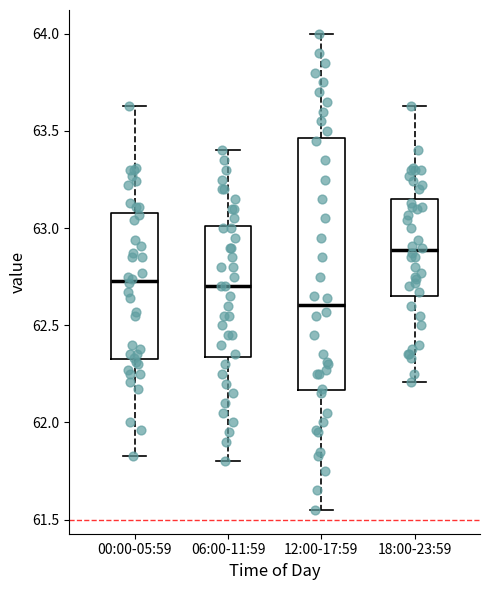

Reading left to right, read every box against the y-axis: the position of its median line, the range the box covers, and the ends of its whiskers. The values are not printed on the chart, so give them approximately, as read against the axis.

00:00-05:59: median 62.75, box 62.35 to 63.10, whiskers 61.85 to 63.65
06:00-11:59: median 62.70, box 62.35 to 63.00, whiskers 61.80 to 63.40
12:00-17:59: median 62.60, box 62.15 to 63.45, whiskers 61.55 to 64.00
18:00-23:59: median 62.90, box 62.65 to 63.15, whiskers 62.20 to 63.65